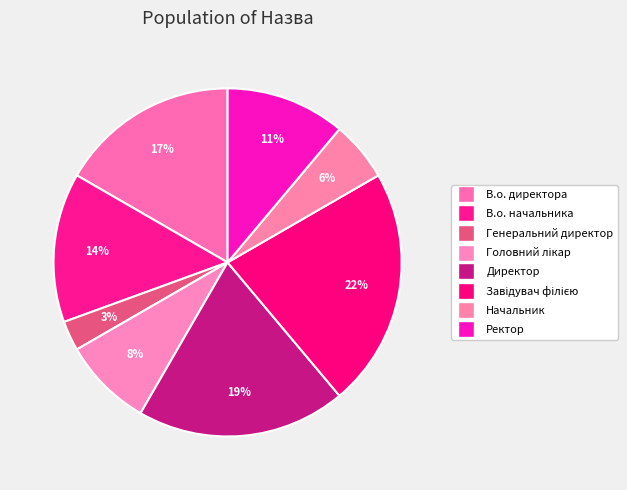

How many slices are in this pie chart?

8